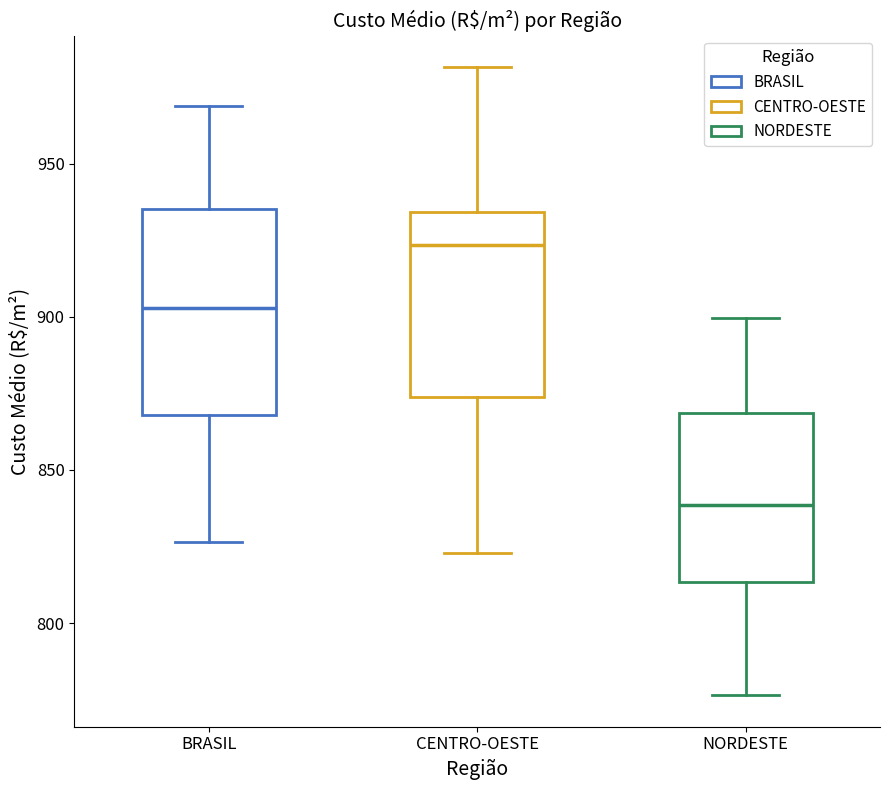

Comparing the boxes themselves (not the whiskers), which one is the tallest?

BRASIL